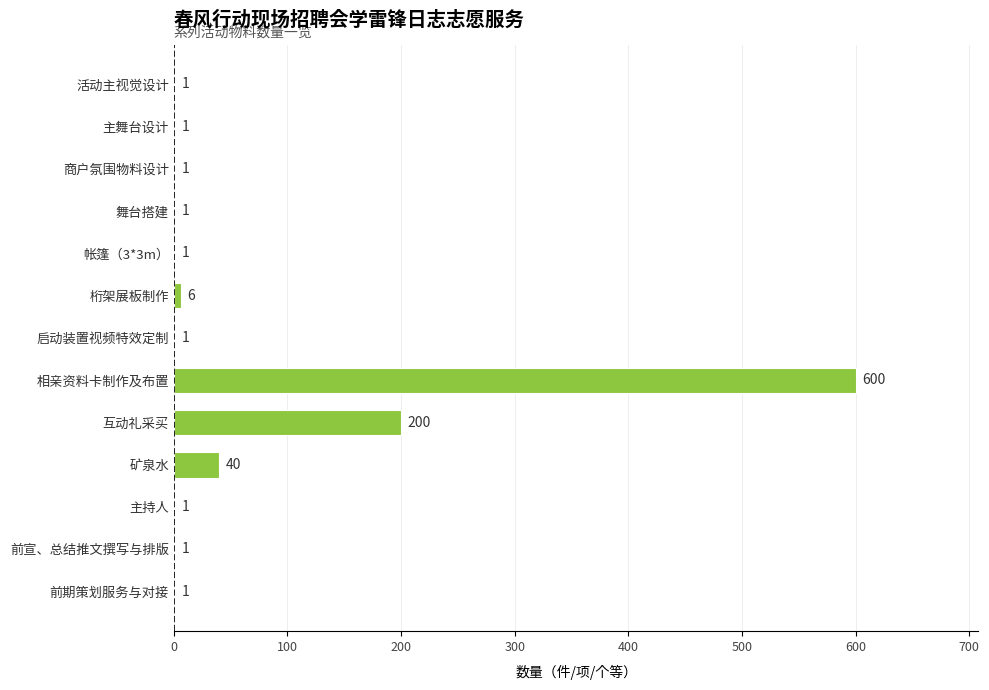

What is the greatest value displayed?

600